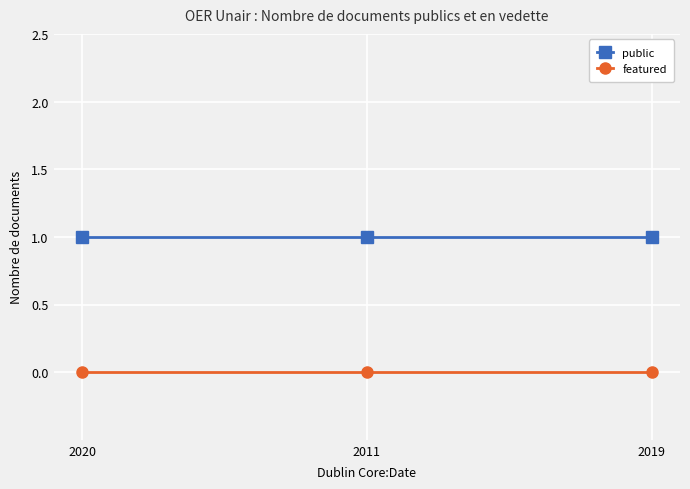

What is the sum of all public values?

3